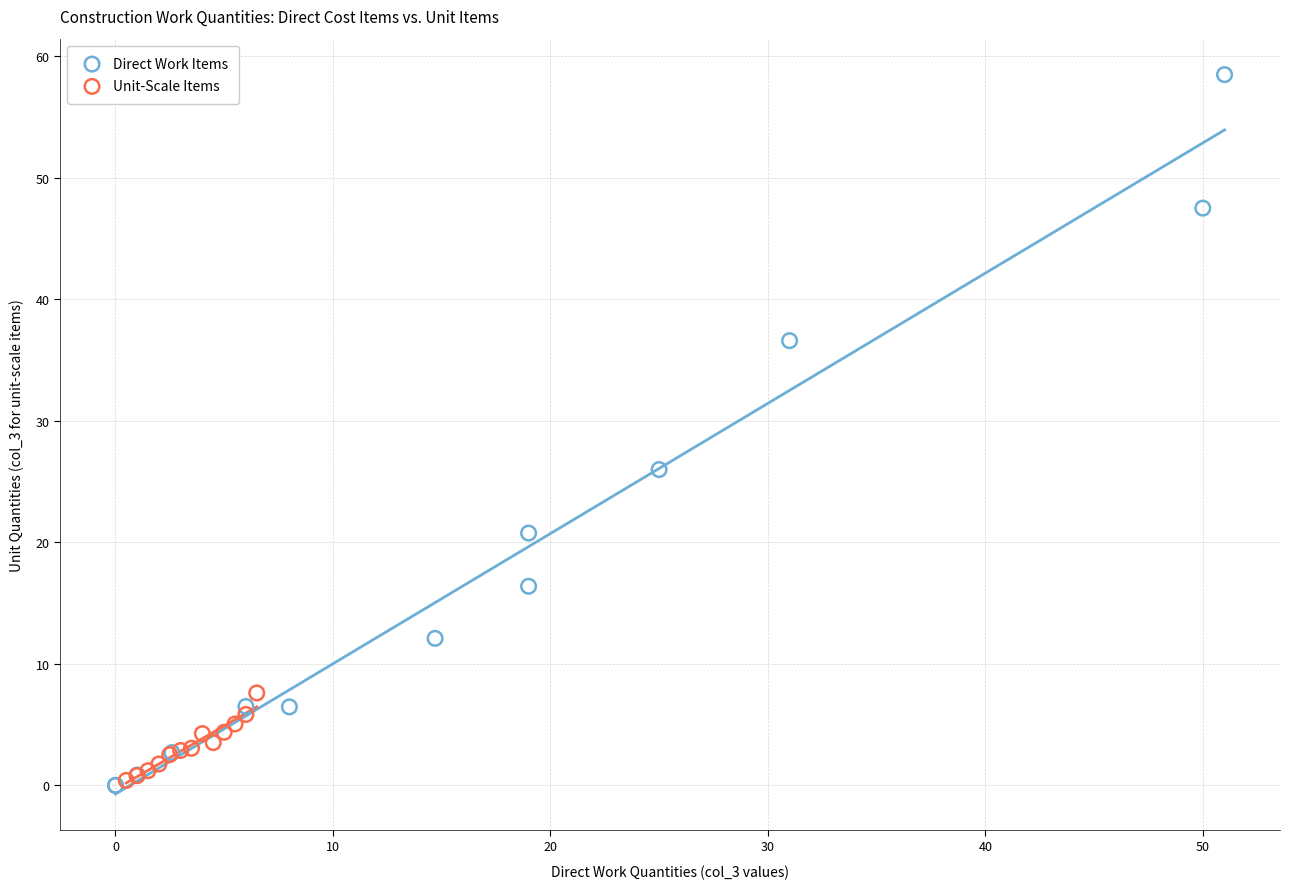

Which series has the largest Y range (max minus min)?

Direct Work Items